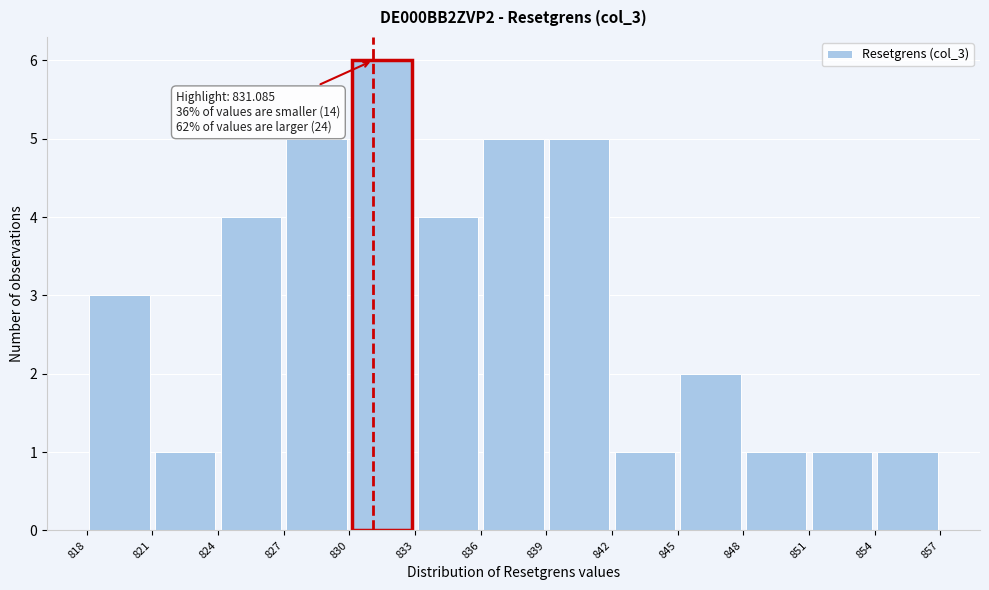

Which range on the x-axis has the tallest bar?

830 to 833